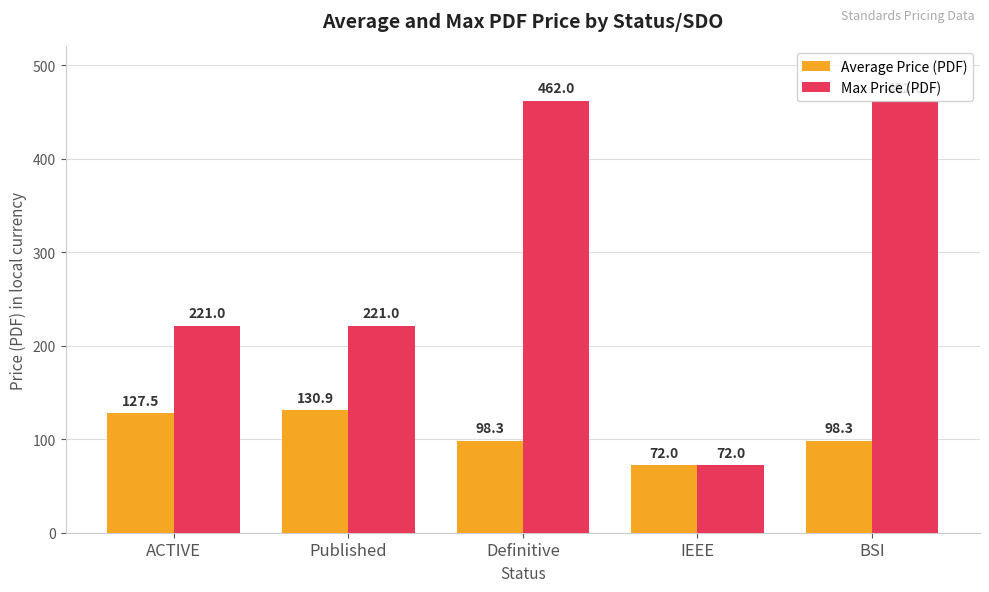

What is the difference between the Average Price (PDF) values at ACTIVE and IEEE?

55.5